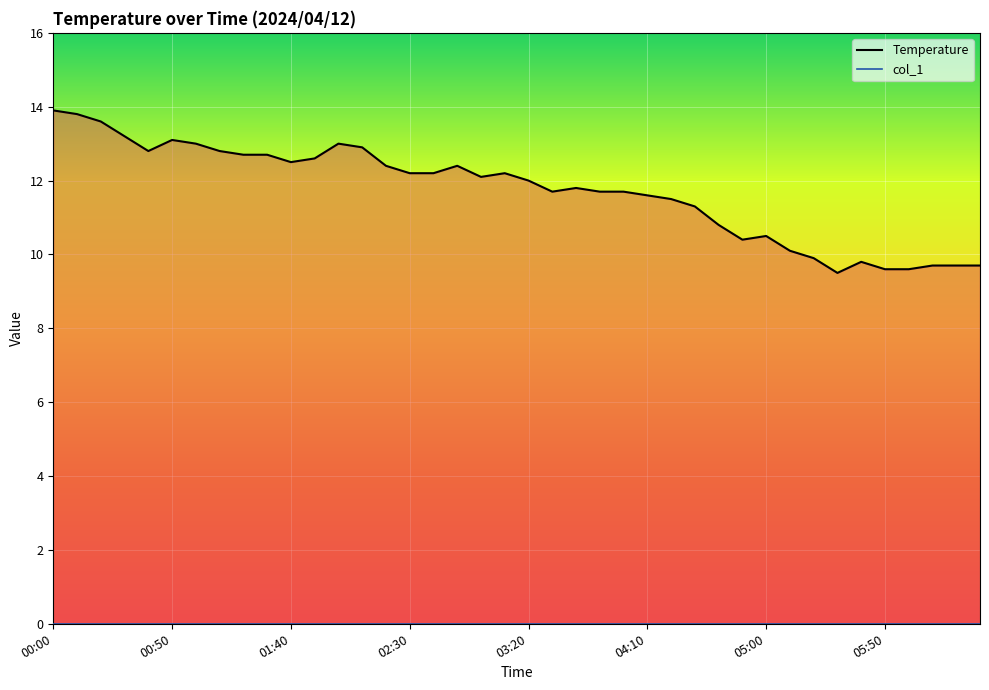

True or false: Temperature has more than 1 points higher than both neighbors.

True